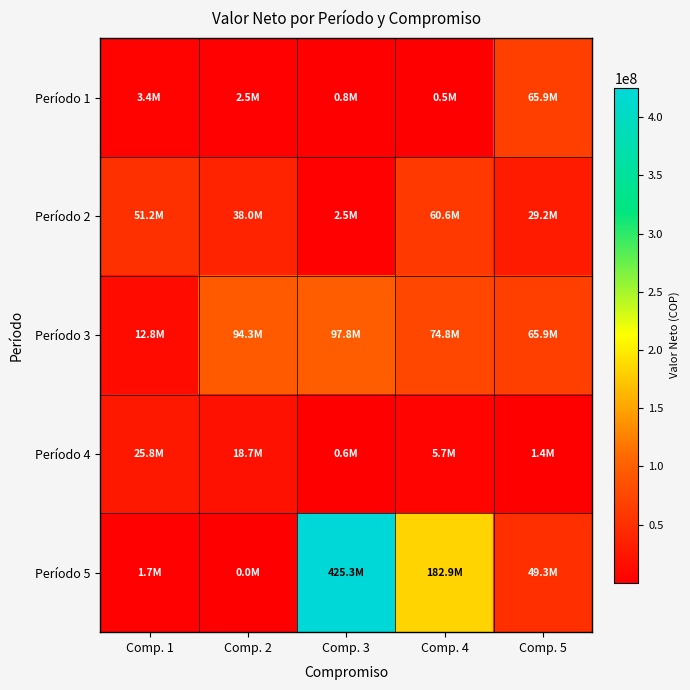

Between Comp. 1 and Comp. 3, which series saw the biggest shift?

Período 5